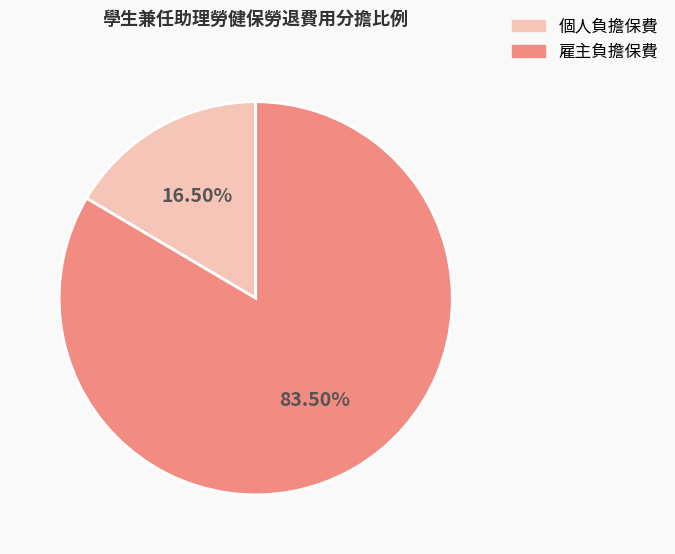

To the nearest percent, what is the difference between the largest and smallest slice percentages?

67%